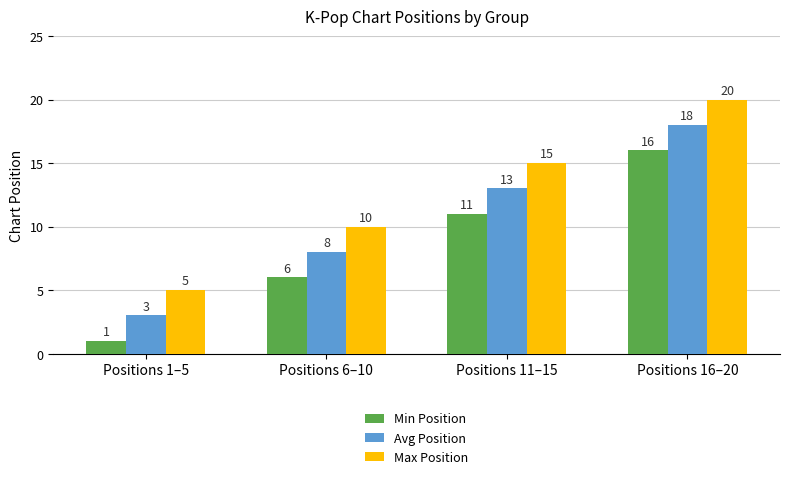

What is the spread (max minus min) of values at Positions 6–10?

4